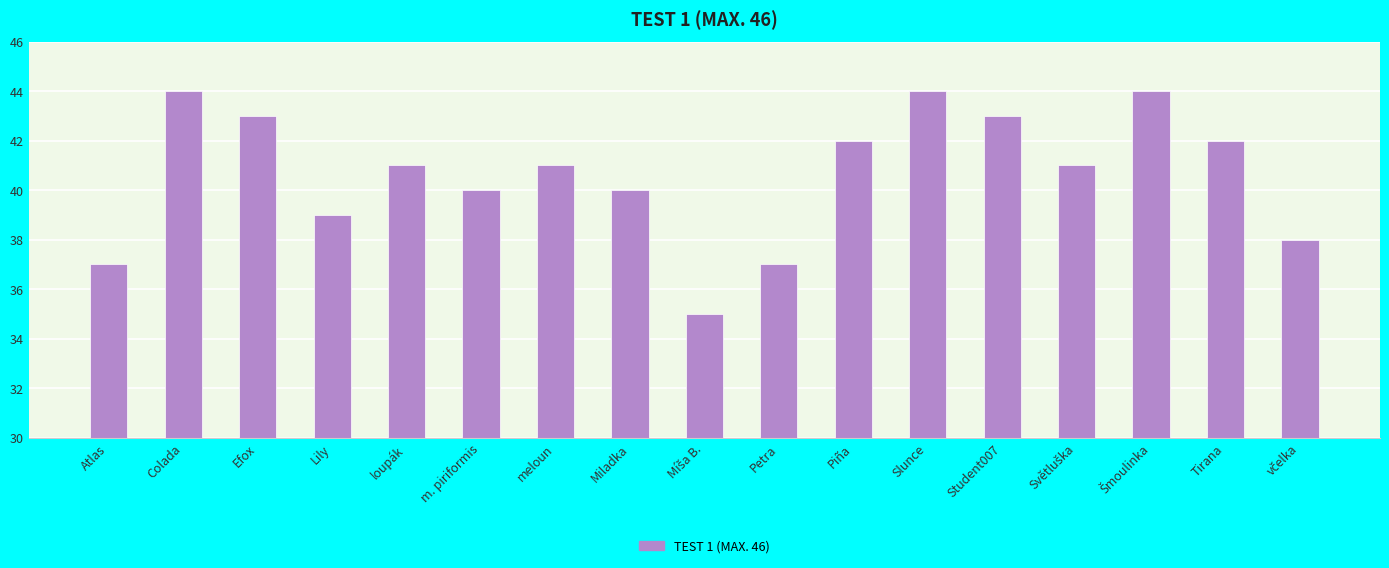

What is the smallest value displayed?

35